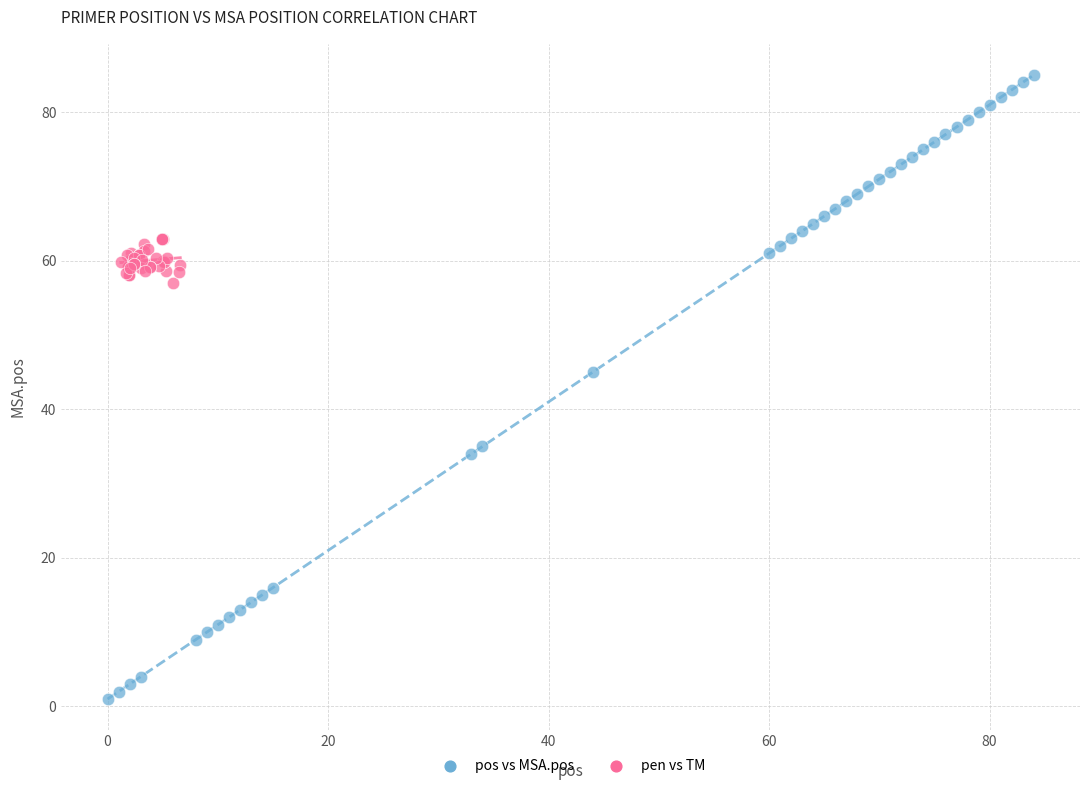

What are all the series names shown in the legend?

pos vs MSA.pos, pen vs TM